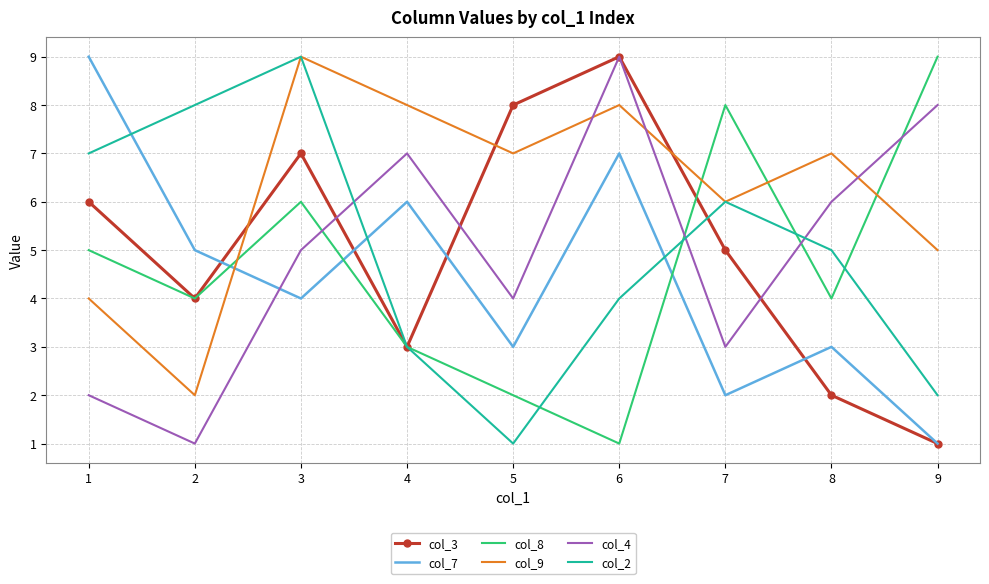

The col_7 series shows 9 at 1. True or false?

True